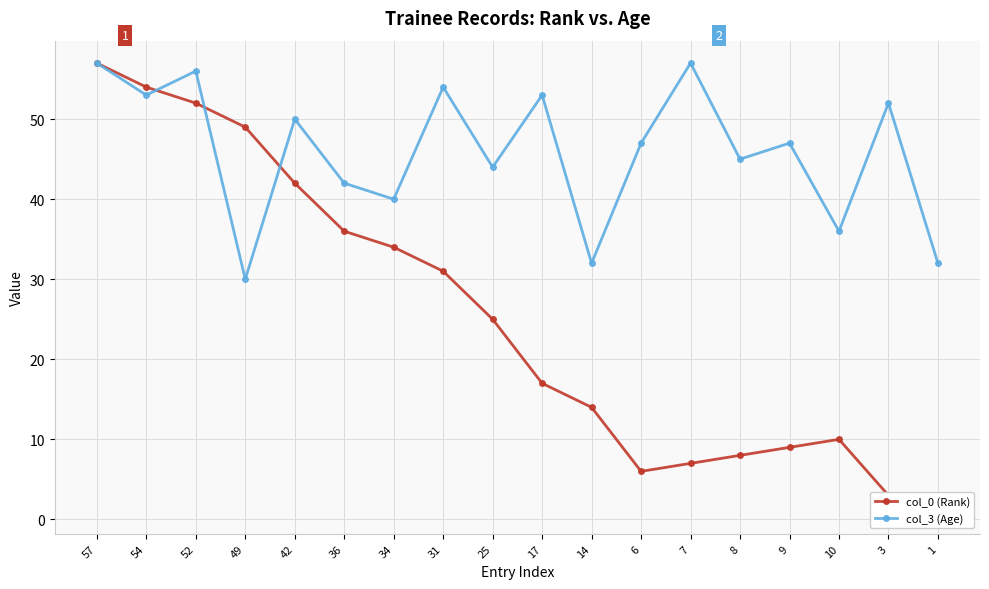

Rank the series by their maximum value, from lowest to highest.

col_0 (Rank), col_3 (Age)